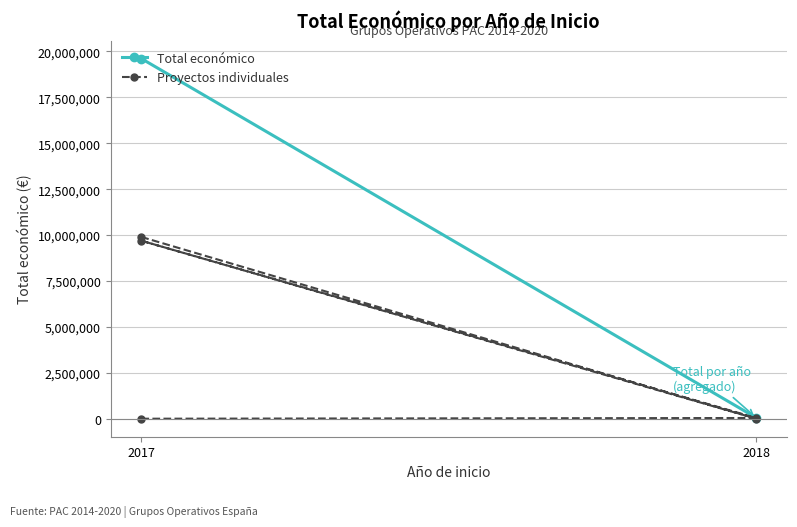

What is the ratio of the value at 2017 to the value at 2017?

1.0